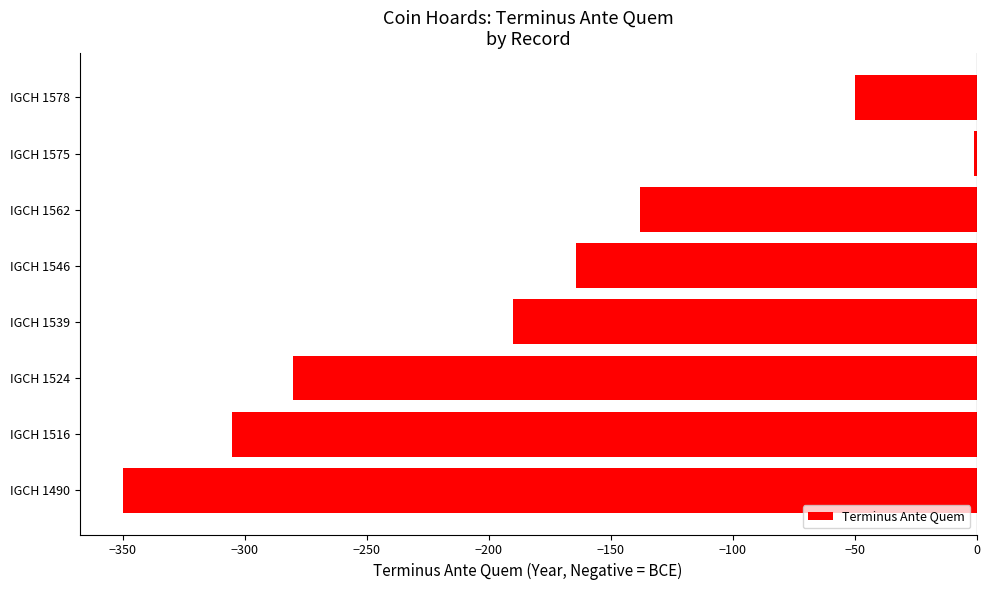

Which label corresponds to the largest value in the chart?

IGCH 1575